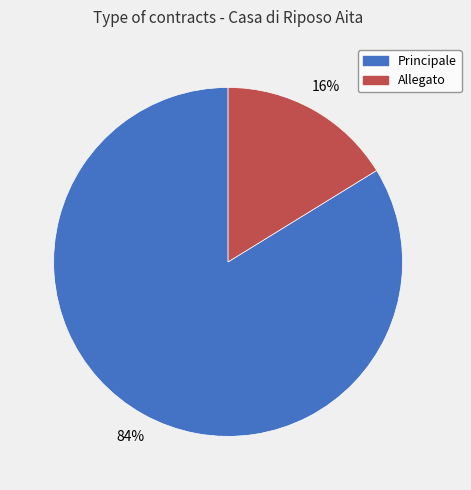

Rank the categories by value from highest to lowest.

Principale, Allegato